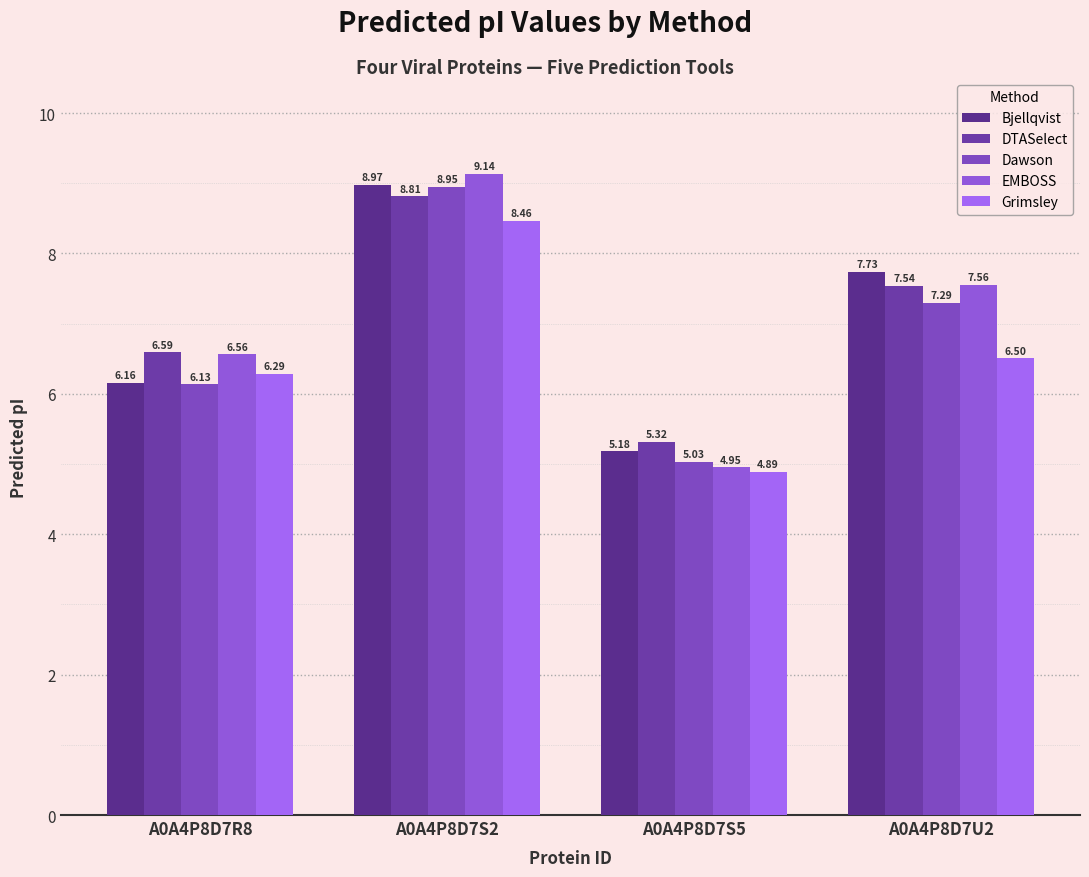

What is the label of the 1st bar from the left?

A0A4P8D7R8